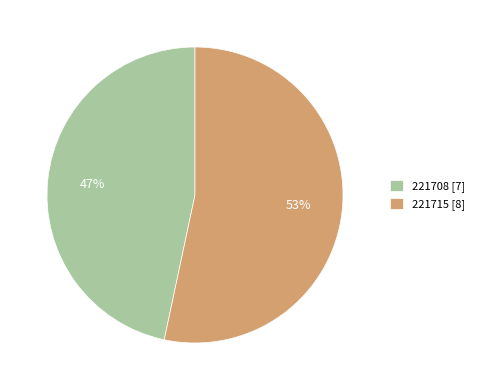

Is there any slice that represents more than half of the pie?

Yes